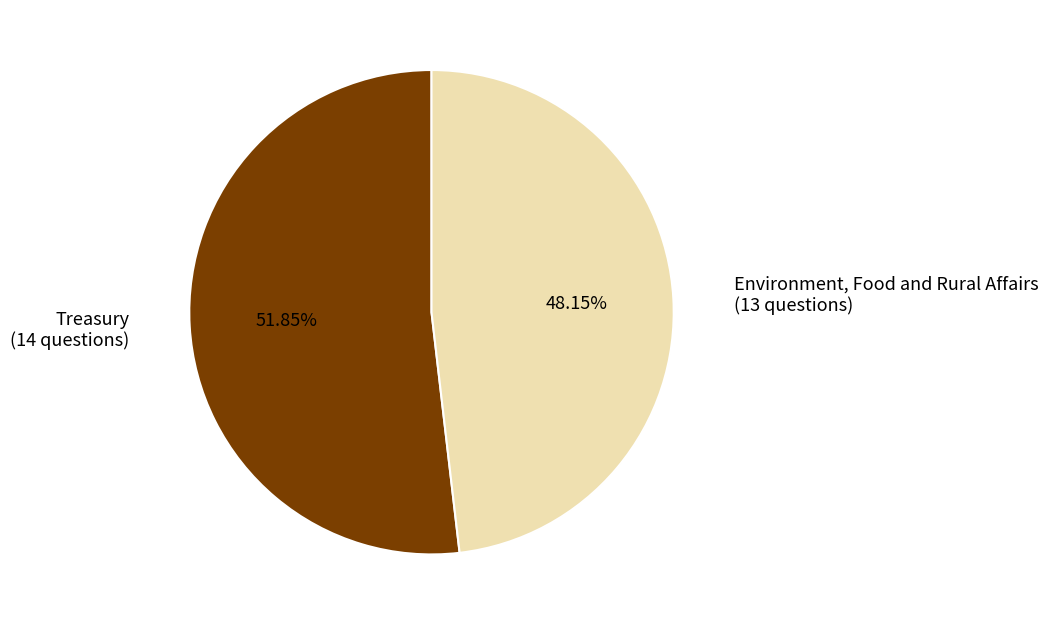

Is there any slice that represents more than half of the pie?

Yes